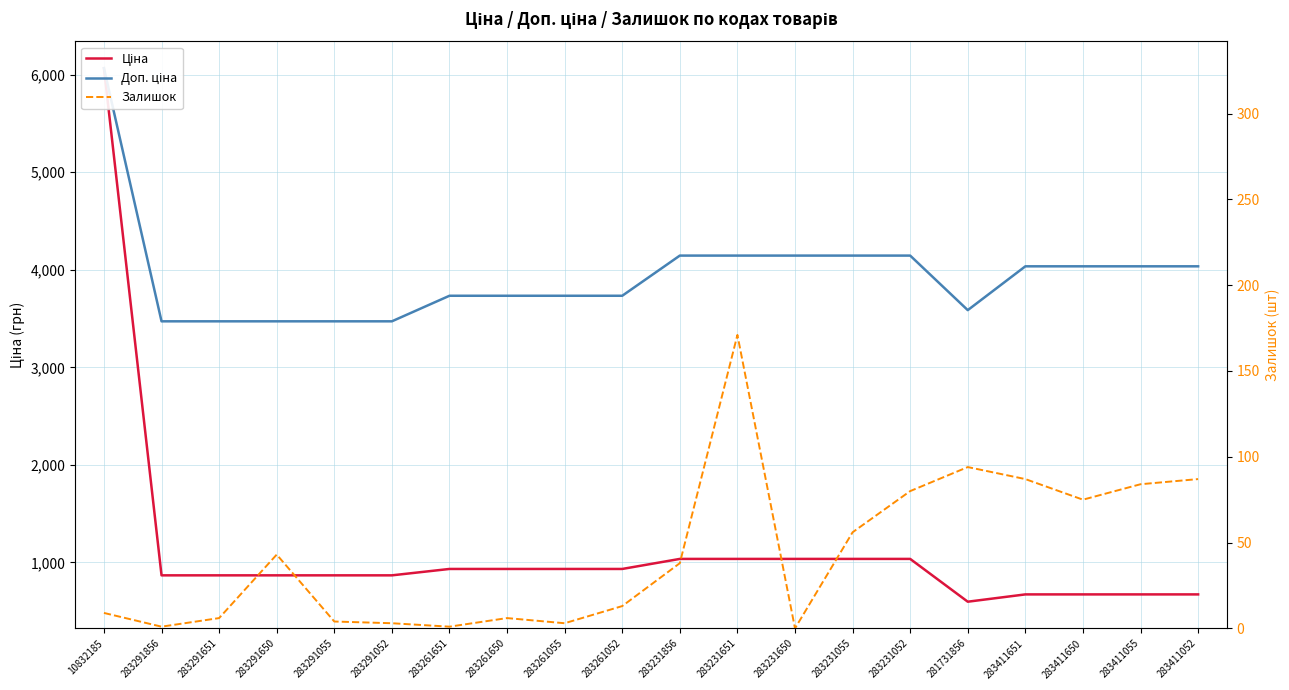

What is the difference between the second highest and minimum values in the Доп. ціна series?

673.8